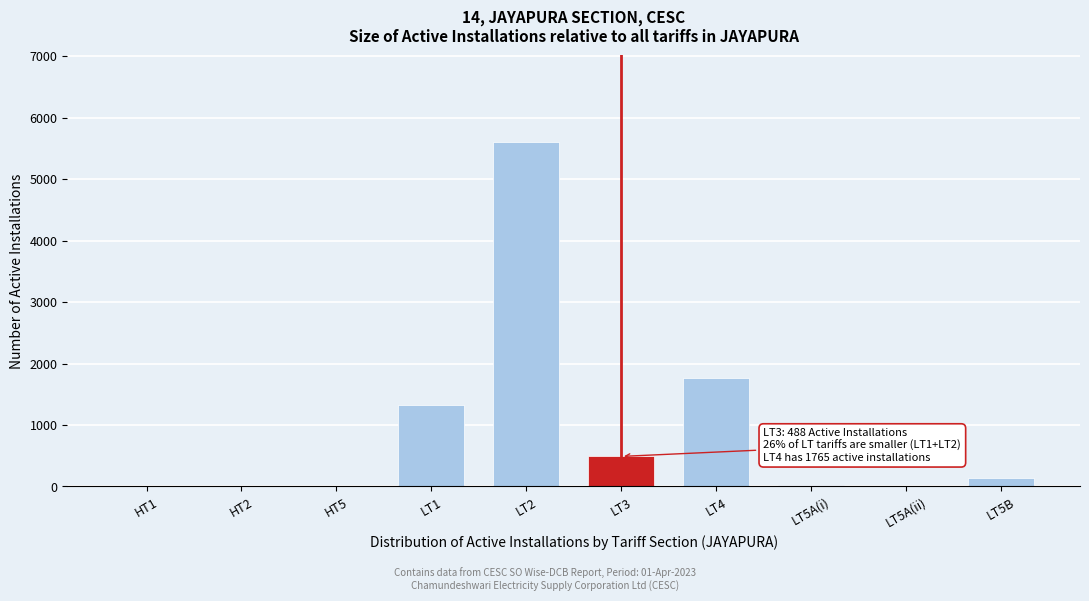

The value at LT4 is 1765. True or false?

True